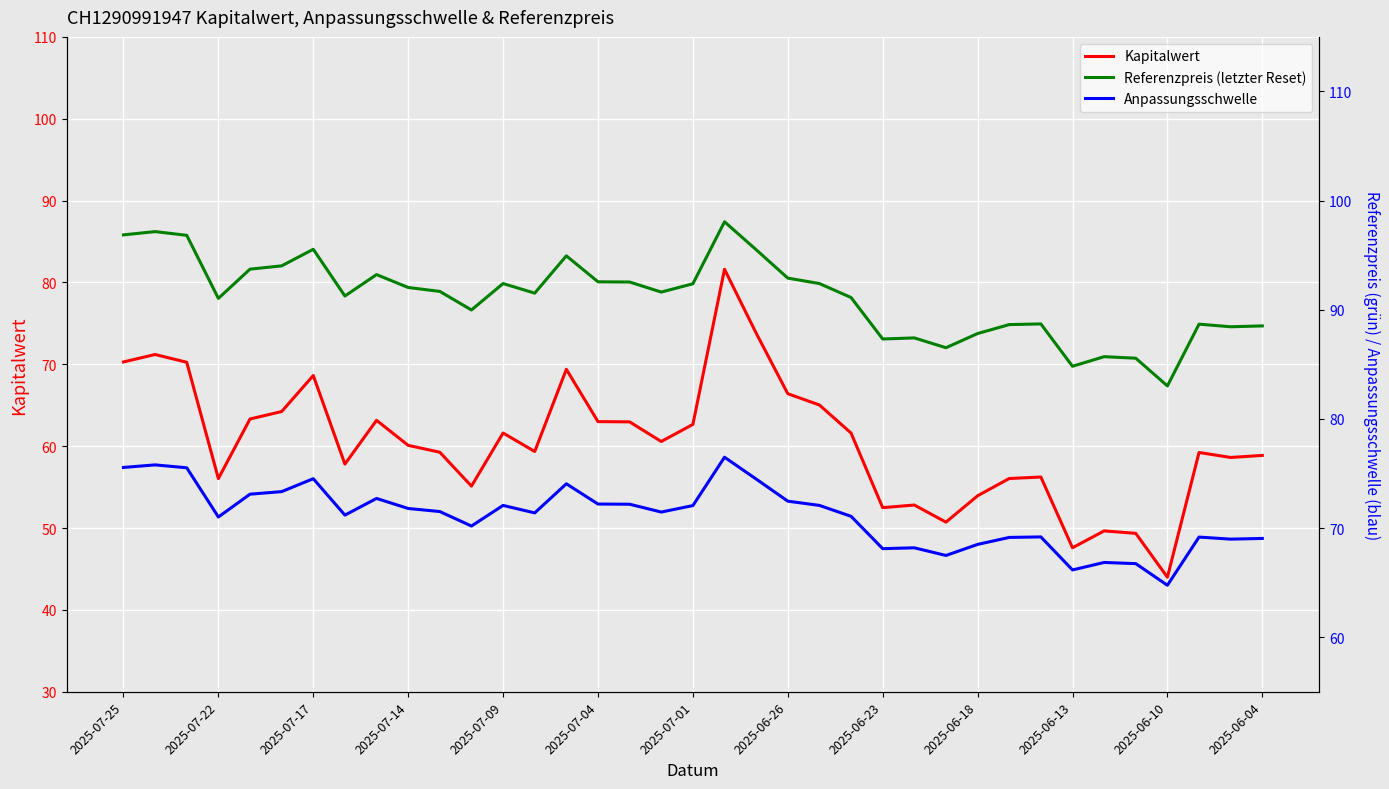

At which label does Referenzpreis (letzter Reset) first exceed 91?

2025-07-25